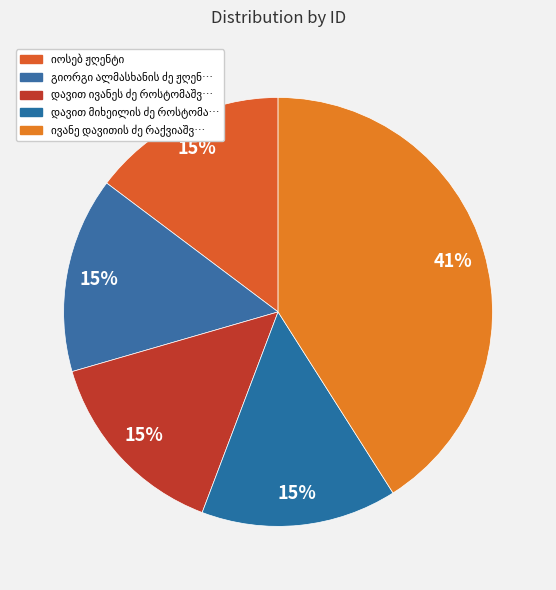

What is the smallest slice in the pie chart?

იოსებ ჟღენტი